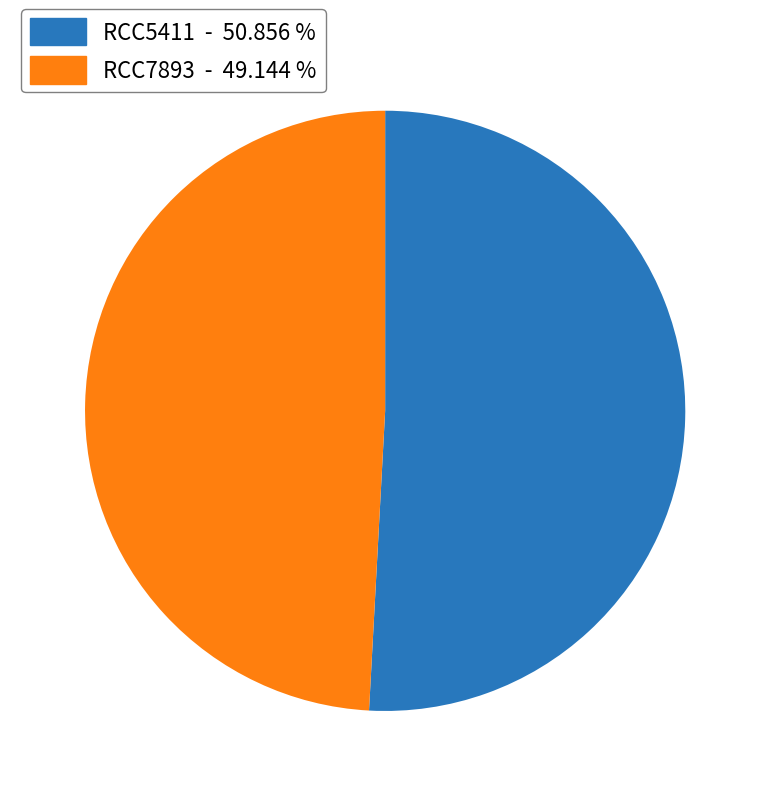

Does any single category account for the majority?

Yes